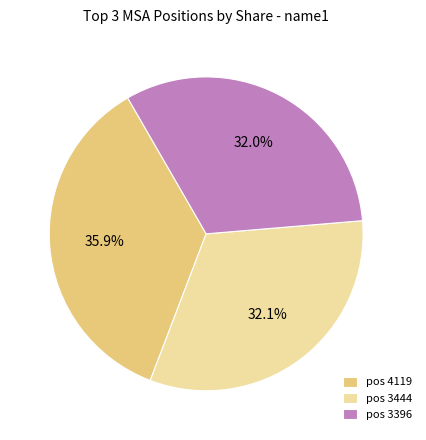

How much of the chart is everything except pos 4119?

64.1%